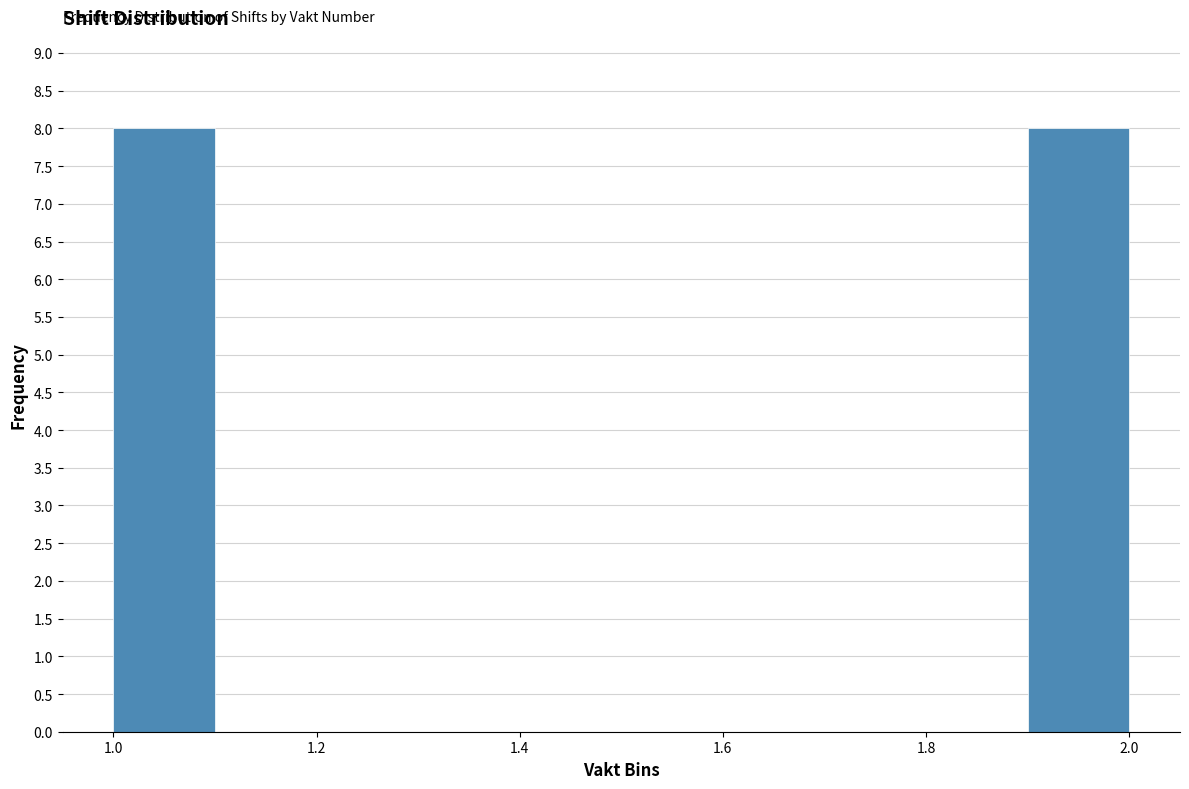

Reading left to right, list every bar in this chart as the range it spans on the x-axis followed by its height. The values are not printed on the chart, so give them approximately, as read against the axis.

1.0 to 1.1: 8
1.1 to 1.2: 0
1.2 to 1.3: 0
1.3 to 1.4: 0
1.4 to 1.5: 0
1.5 to 1.6: 0
1.6 to 1.7: 0
1.7 to 1.8: 0
1.8 to 1.9: 0
1.9 to 2.0: 8